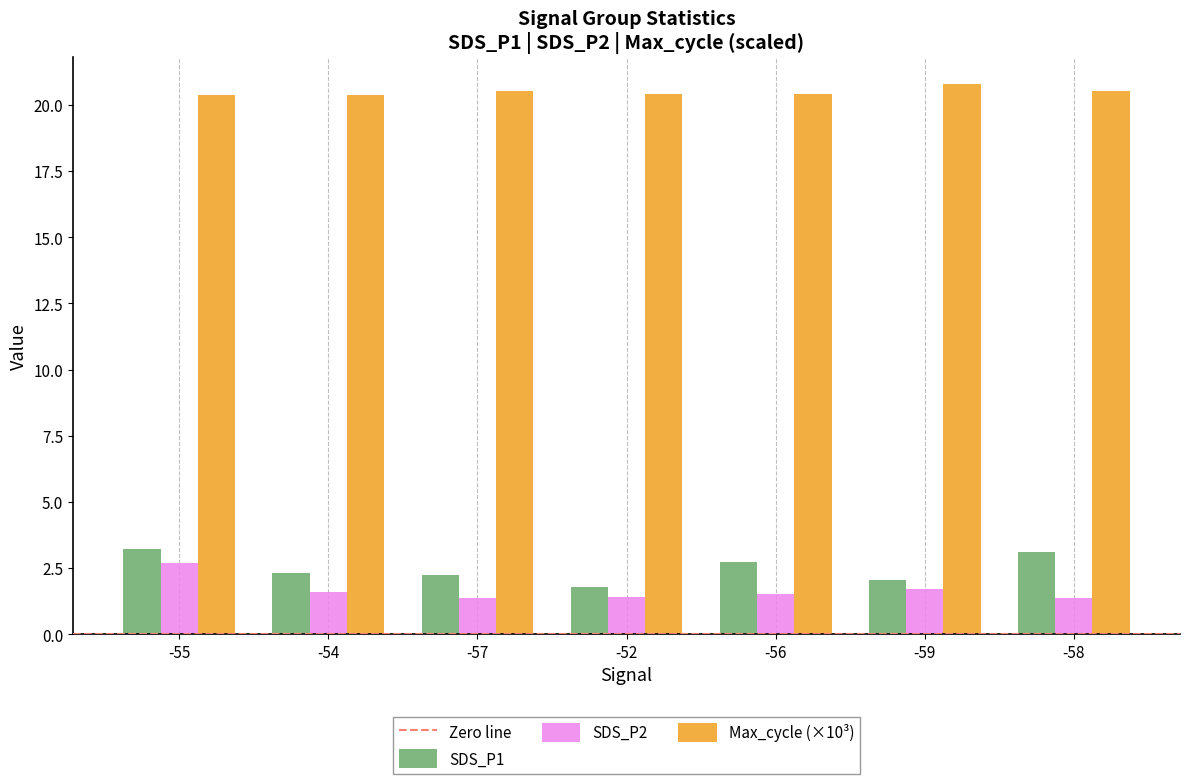

What is the minimum value for Max_cycle (×10³)?

20.4